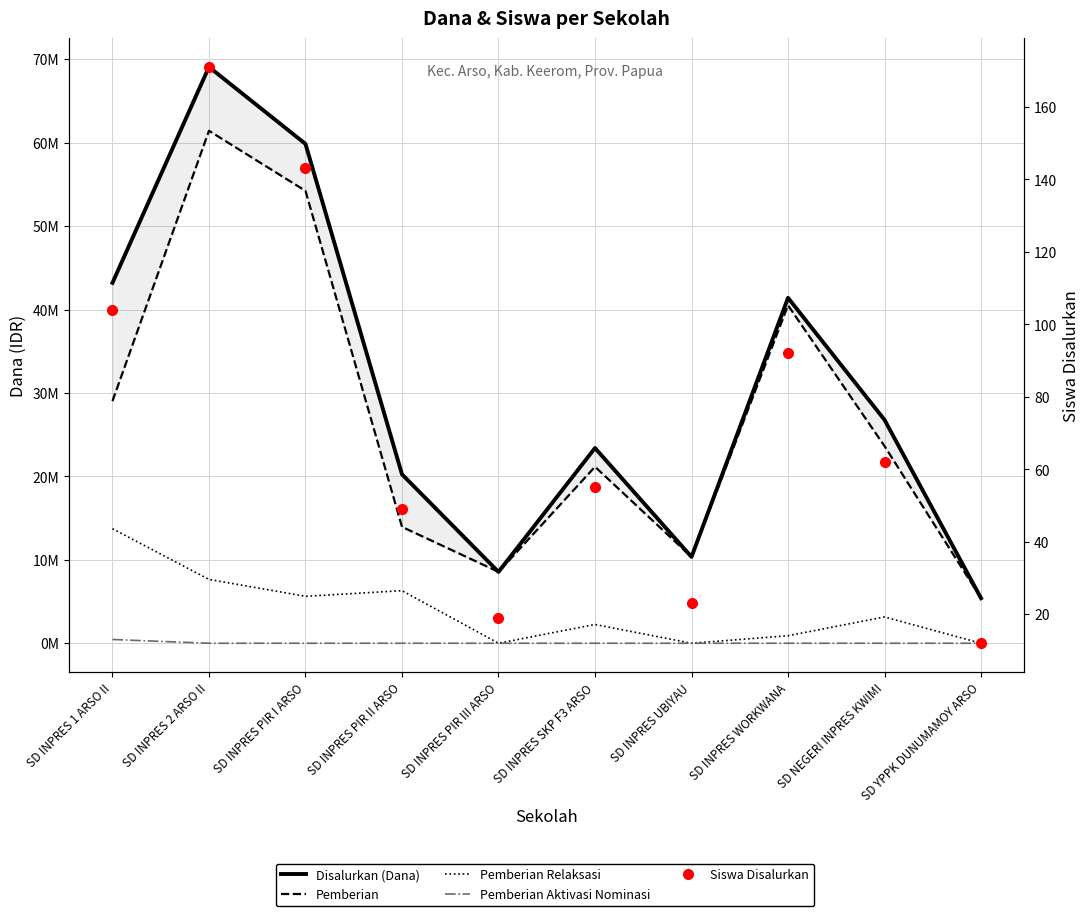

Is this an area chart (filled region under the line)?

No